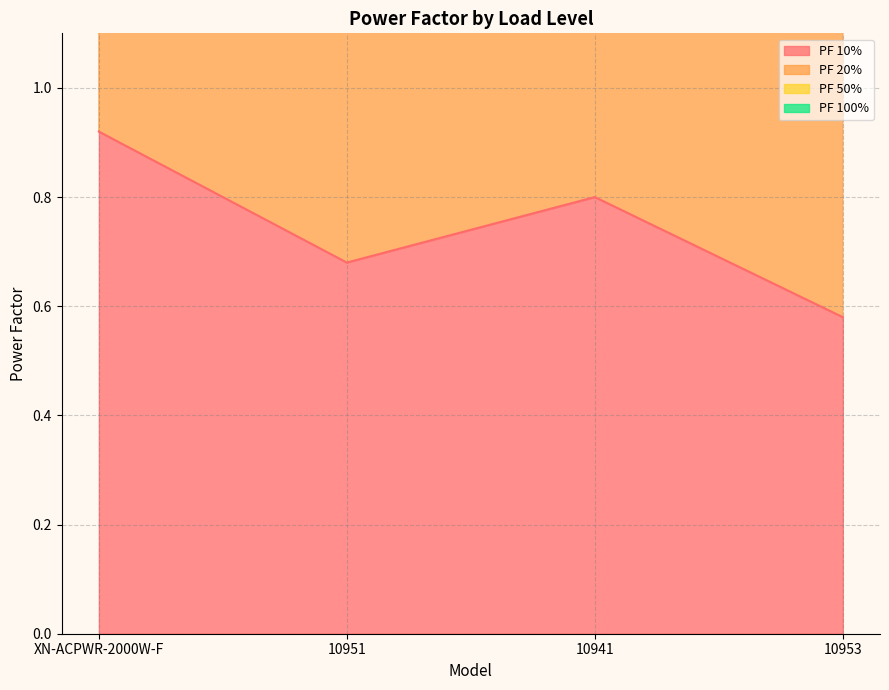

Which label corresponds to the largest value in the chart?

XN-ACPWR-2000W-F